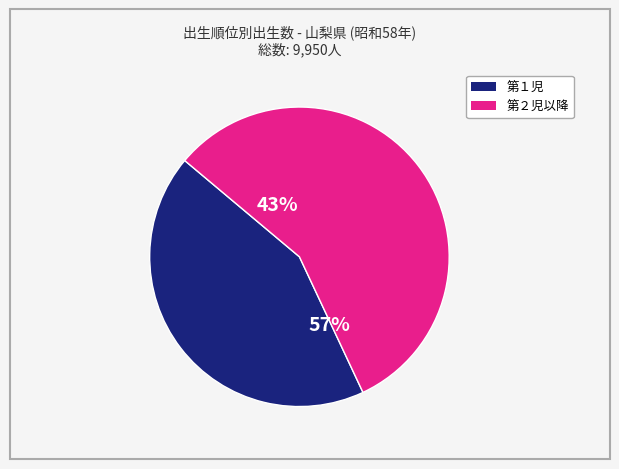

The 第３児 slice represents 27% of the pie. True or false?

False